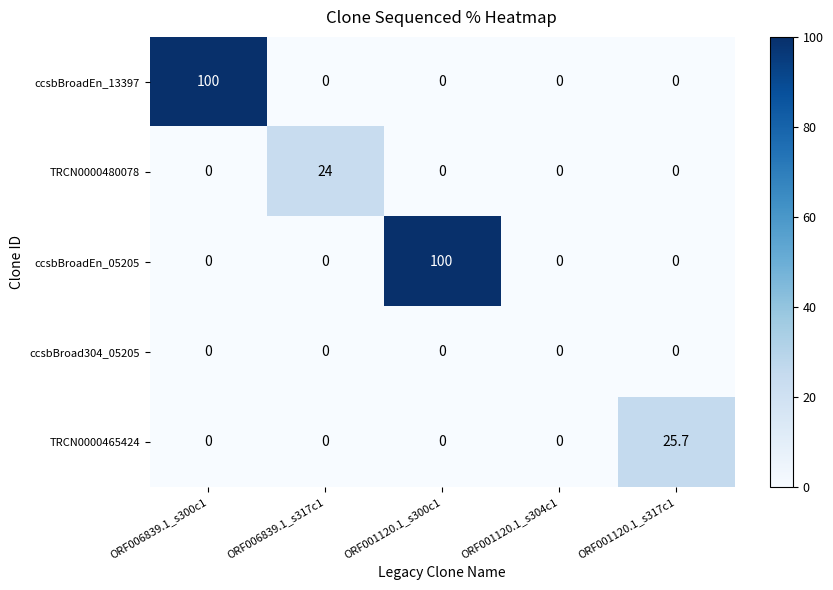

What is the highest value of the TRCN0000465424 series?

25.7